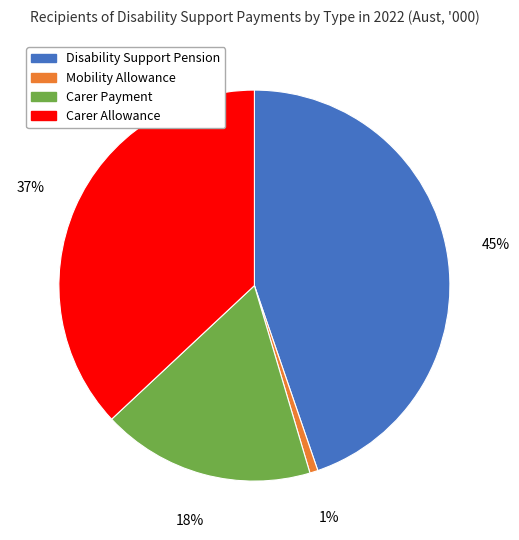

Count the number of slices in the pie.

4